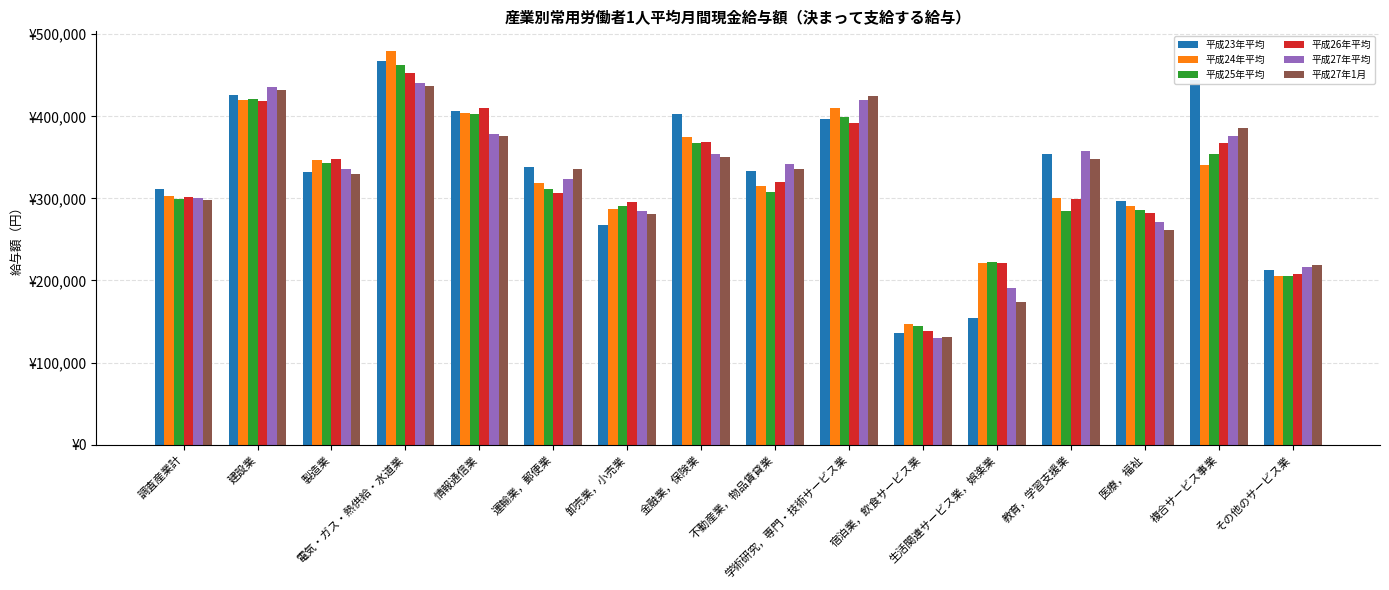

Where is 平成24年平均 nearest to the value 313248?

不動産業，物品賃貸業